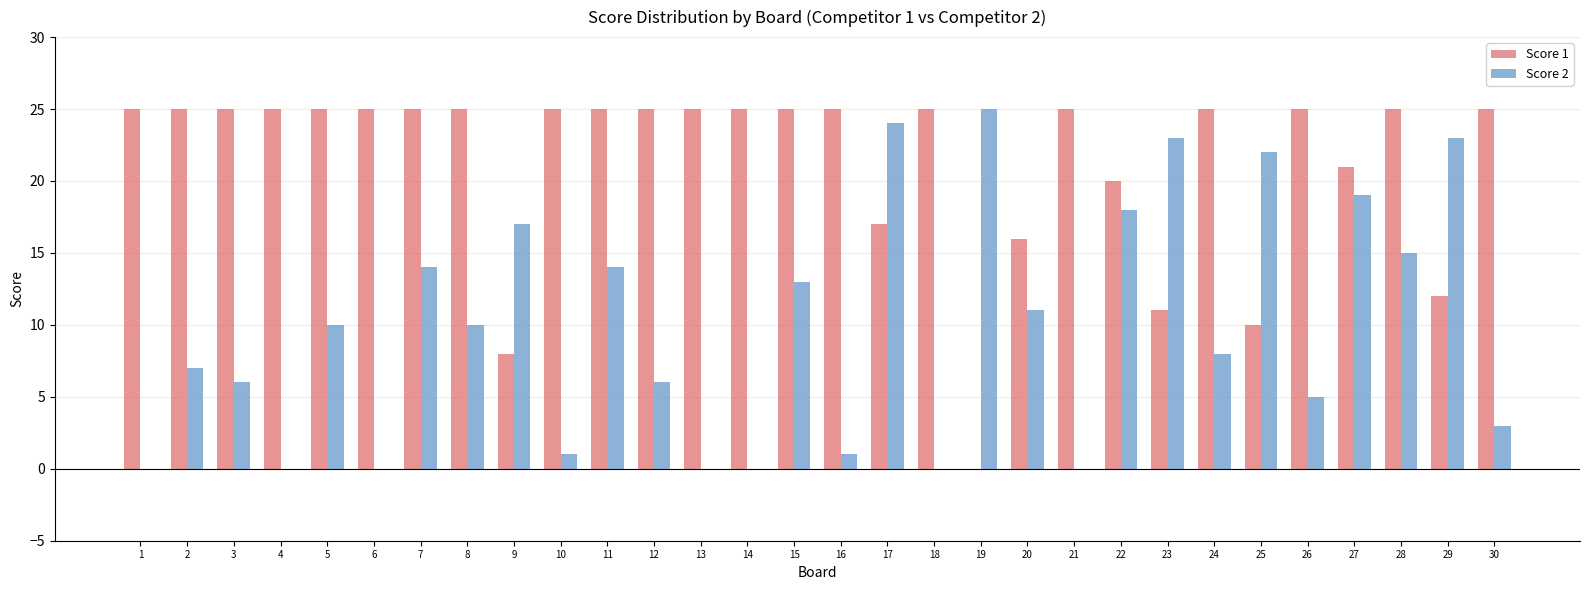

True or false: Score 2 has a value of 10 at 22.

False